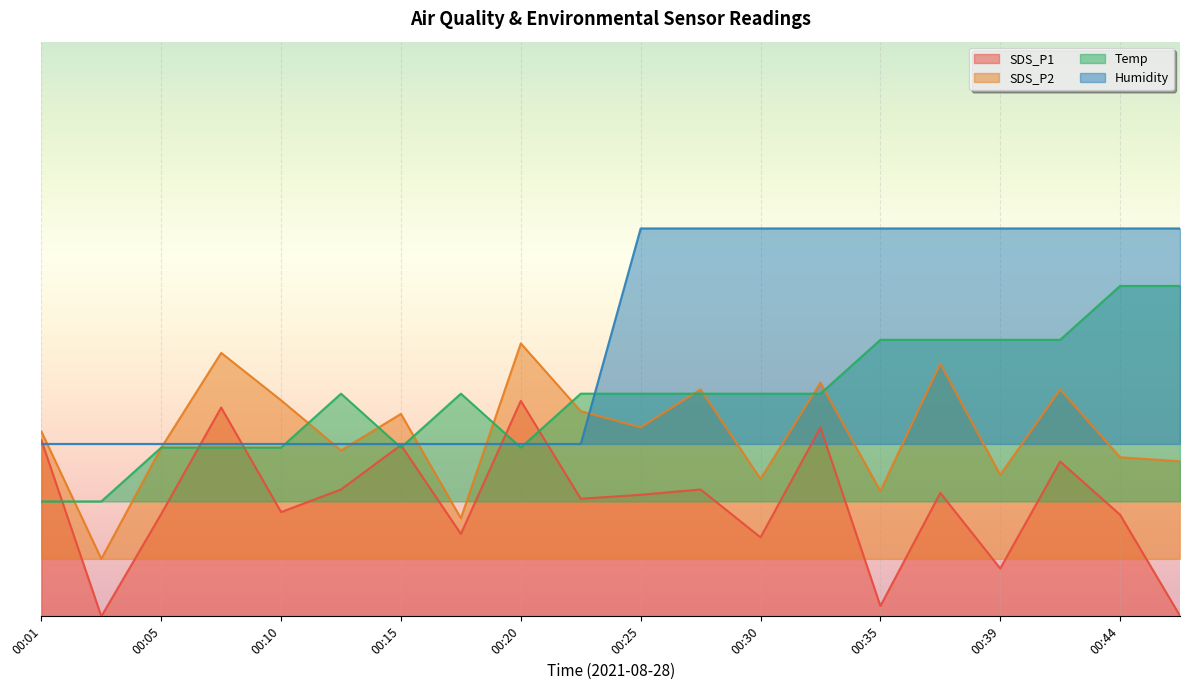

Reading right to left, transcribe all the data shown in this chart.

SDS_P1: 00:47=0.1	00:44=14.1	00:42=21.6	00:39=6.7	00:37=17.2	00:35=1.4	00:32=26.3	00:30=11.0	00:27=17.7	00:25=16.9	00:22=16.4	00:20=30.0	00:18=11.5	00:15=23.9	00:13=17.7	00:10=14.5	00:08=29.1	00:05=14.3	00:03=0.0	00:01=24.5
SDS_P2: 00:47=21.6	00:44=22.2	00:42=31.6	00:39=19.7	00:37=35.2	00:35=17.4	00:32=32.5	00:30=19.1	00:27=31.6	00:25=26.3	00:22=28.6	00:20=38.0	00:18=13.7	00:15=28.2	00:13=23.1	00:10=30.1	00:08=36.7	00:05=23.5	00:03=8.0	00:01=25.7
Temp: 00:47=46.0	00:44=46.0	00:42=38.5	00:39=38.5	00:37=38.5	00:35=38.5	00:32=31.0	00:30=31.0	00:27=31.0	00:25=31.0	00:22=31.0	00:20=23.5	00:18=31.0	00:15=23.5	00:13=31.0	00:10=23.5	00:08=23.5	00:05=23.5	00:03=16.0	00:01=16.0
Humidity: 00:47=54.0	00:44=54.0	00:42=54.0	00:39=54.0	00:37=54.0	00:35=54.0	00:32=54.0	00:30=54.0	00:27=54.0	00:25=54.0	00:22=24.0	00:20=24.0	00:18=24.0	00:15=24.0	00:13=24.0	00:10=24.0	00:08=24.0	00:05=24.0	00:03=24.0	00:01=24.0